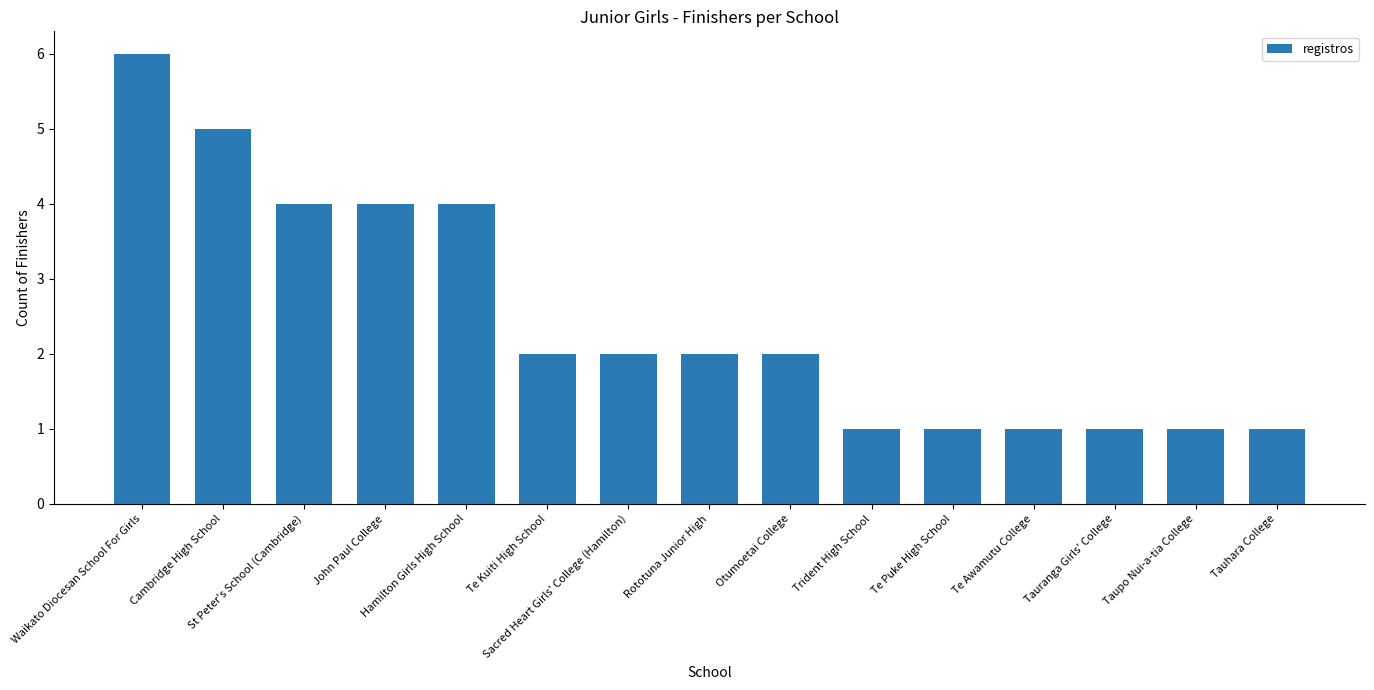

How many bars are there in total?

15